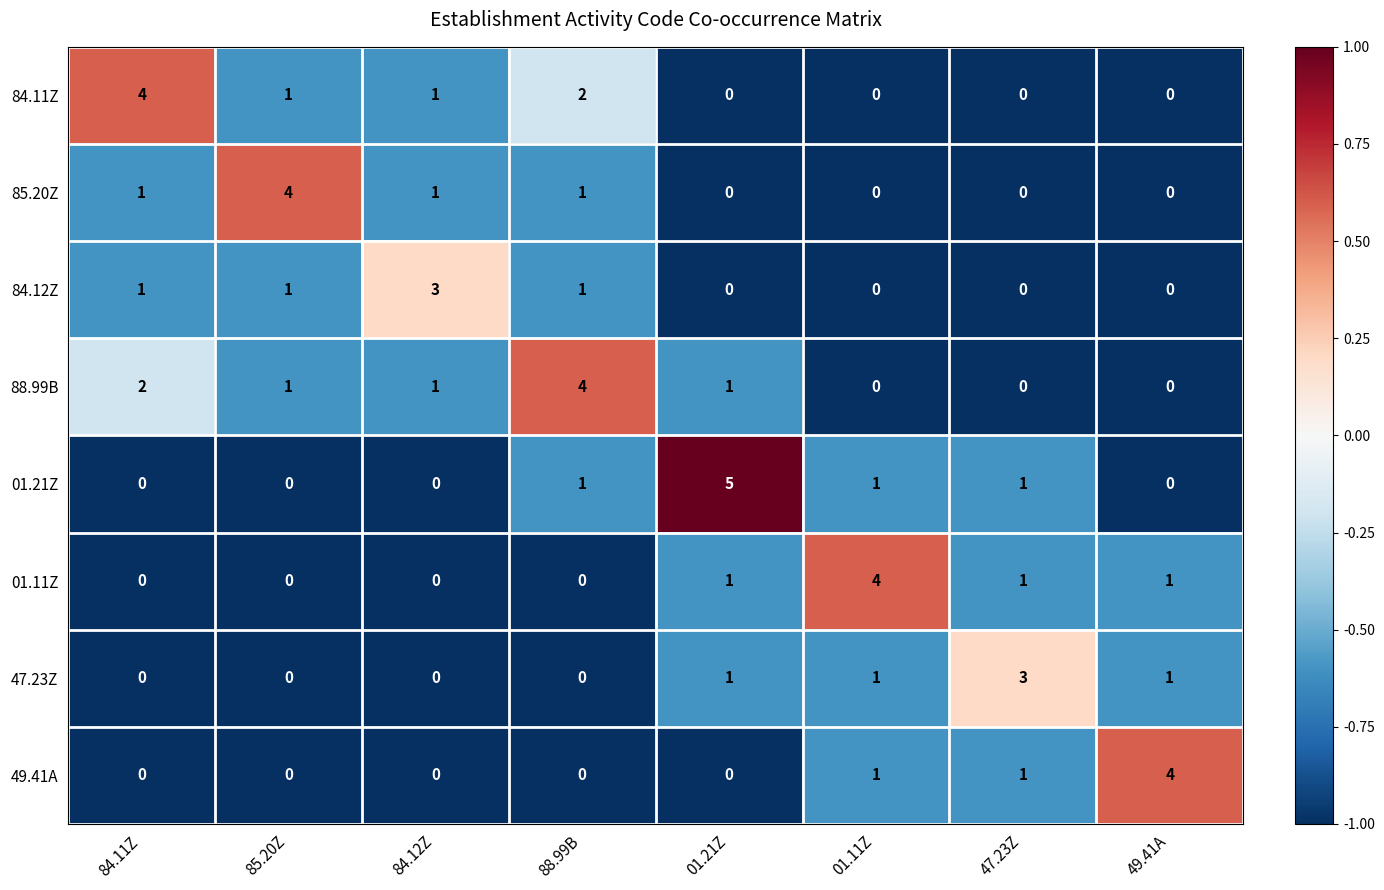

What is the greatest value displayed?

5